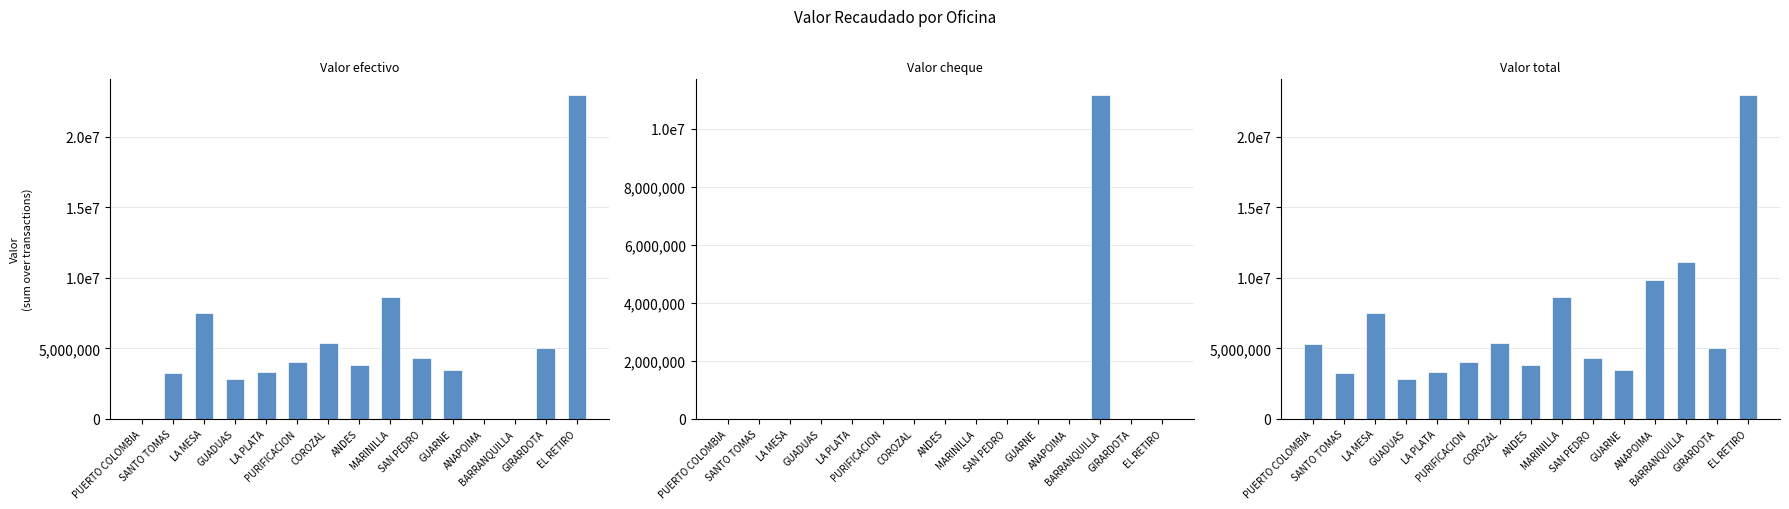

What is the total value across all series at PUERTO COLOMBIA?

5301000